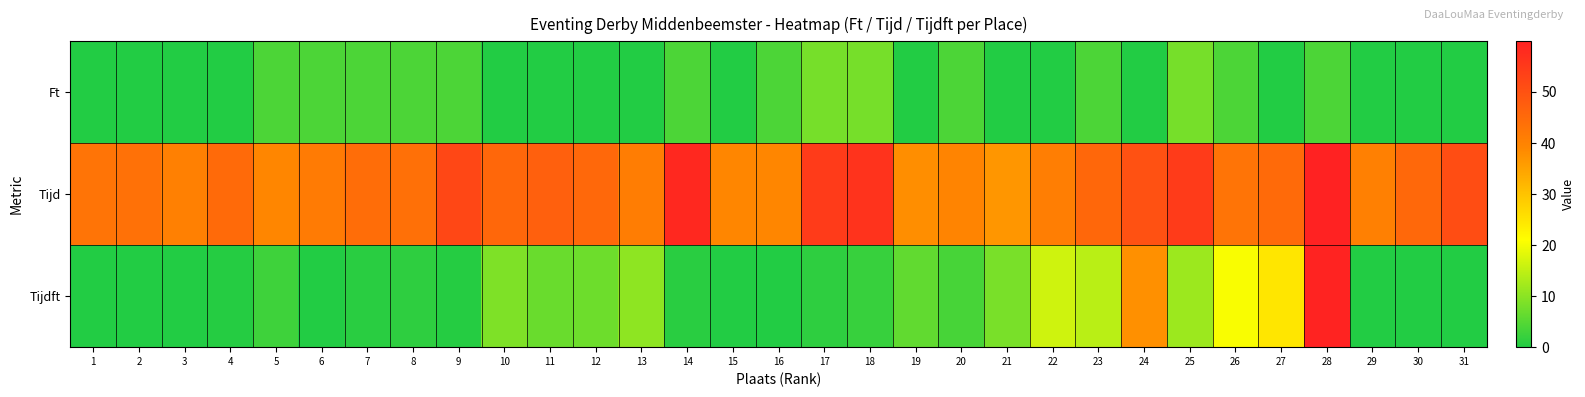

What is the maximum value shown in the chart?

59.9